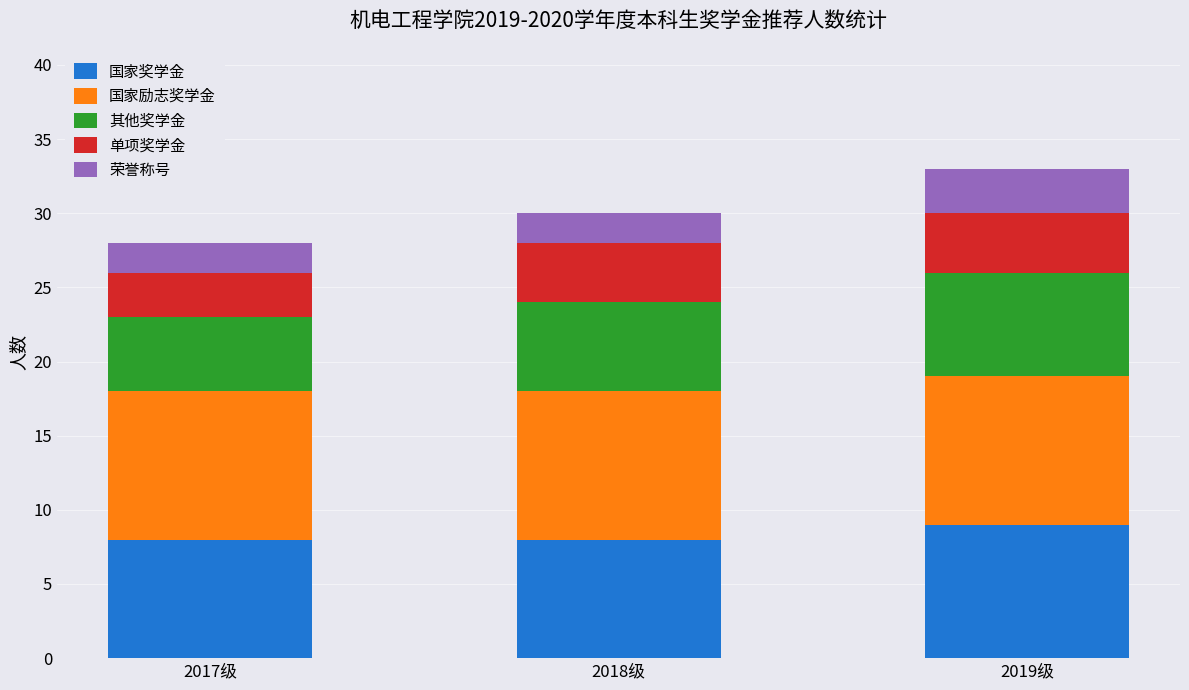

What is the total value across all series at 2019级?

33